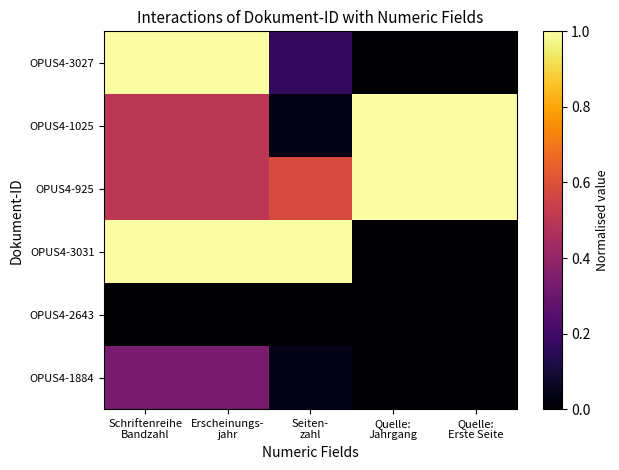

Count the number of categories in the chart.

5